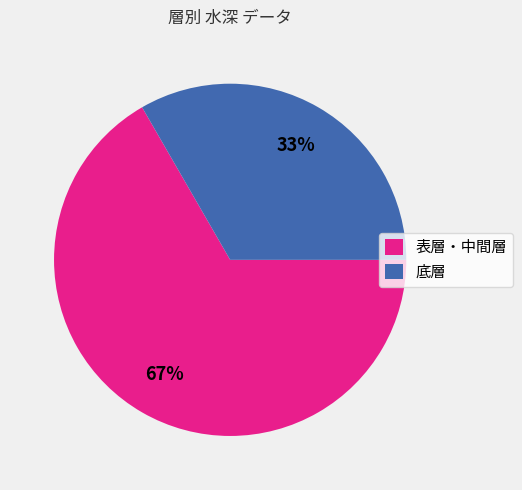

To the nearest percent, what is the combined percentage of 表層・中間層 and 底層?

100%